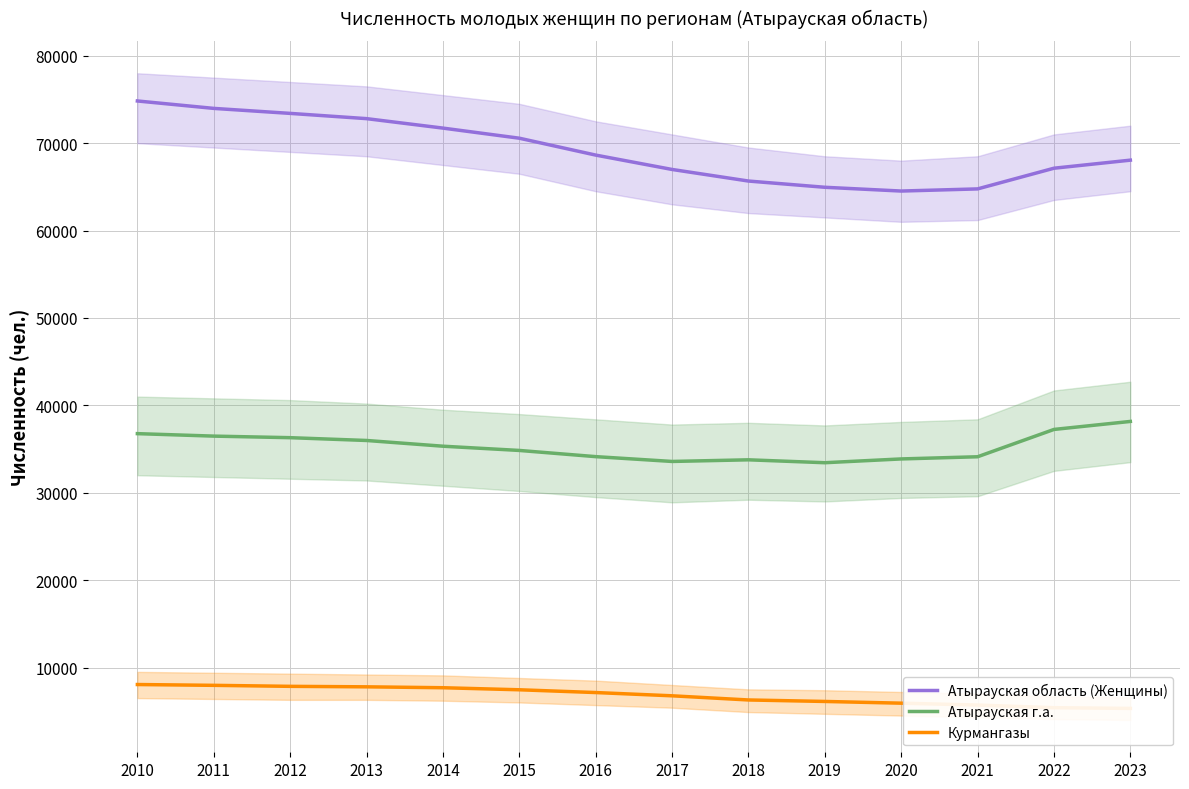

How many data points does each series have?

14